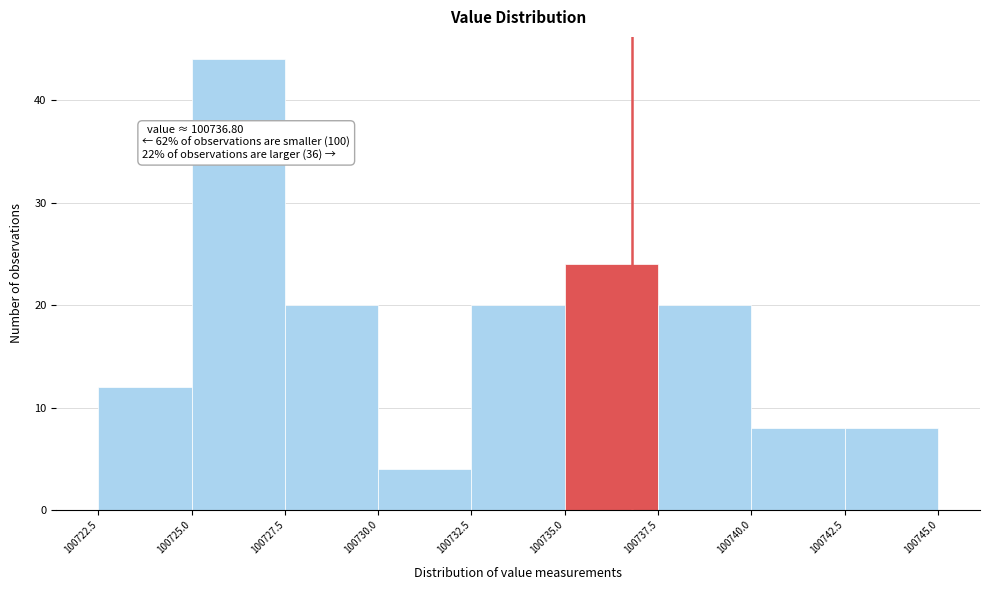

Which range on the x-axis has the tallest bar?

100725.0 to 100727.5